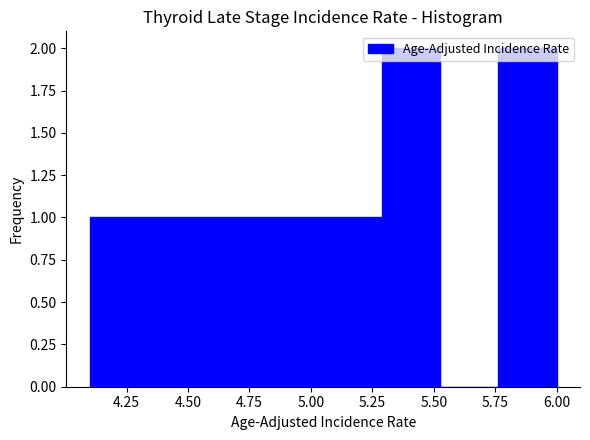

What is the height of the bar covering 4.60 to 4.80 on the x-axis? Neither the bar edges nor the heights are printed on the chart, so give them approximately, as read against the axes.

1